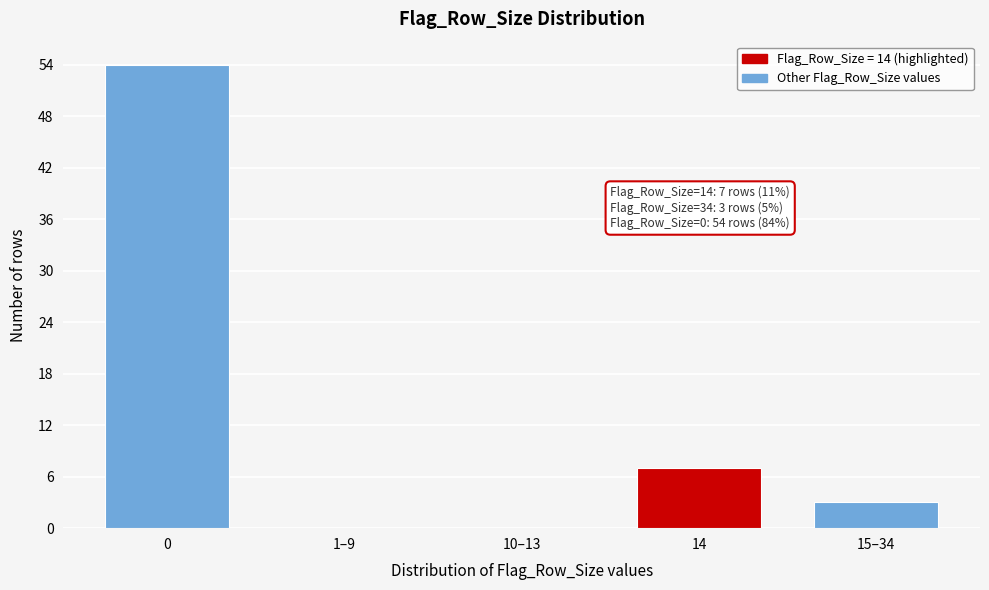

Reading left to right, extract all data points from this chart.

0=54	1–9=0	10–13=0	14=7	15–34=3